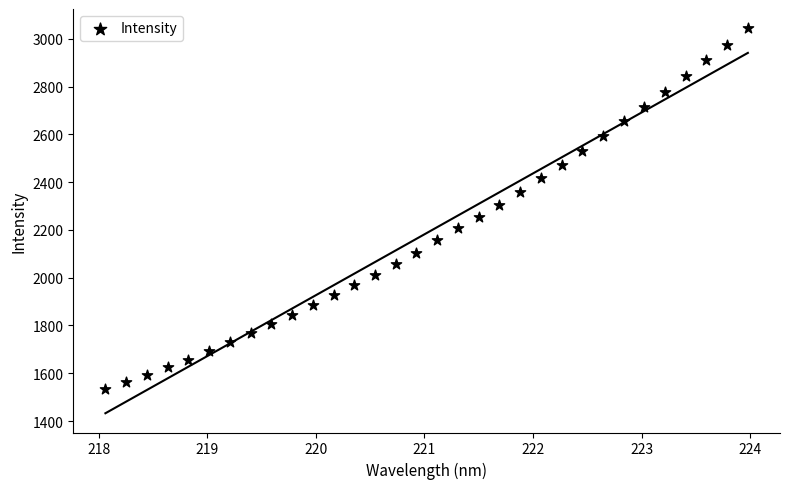

What is the range of X values (max minus min)?

5.9